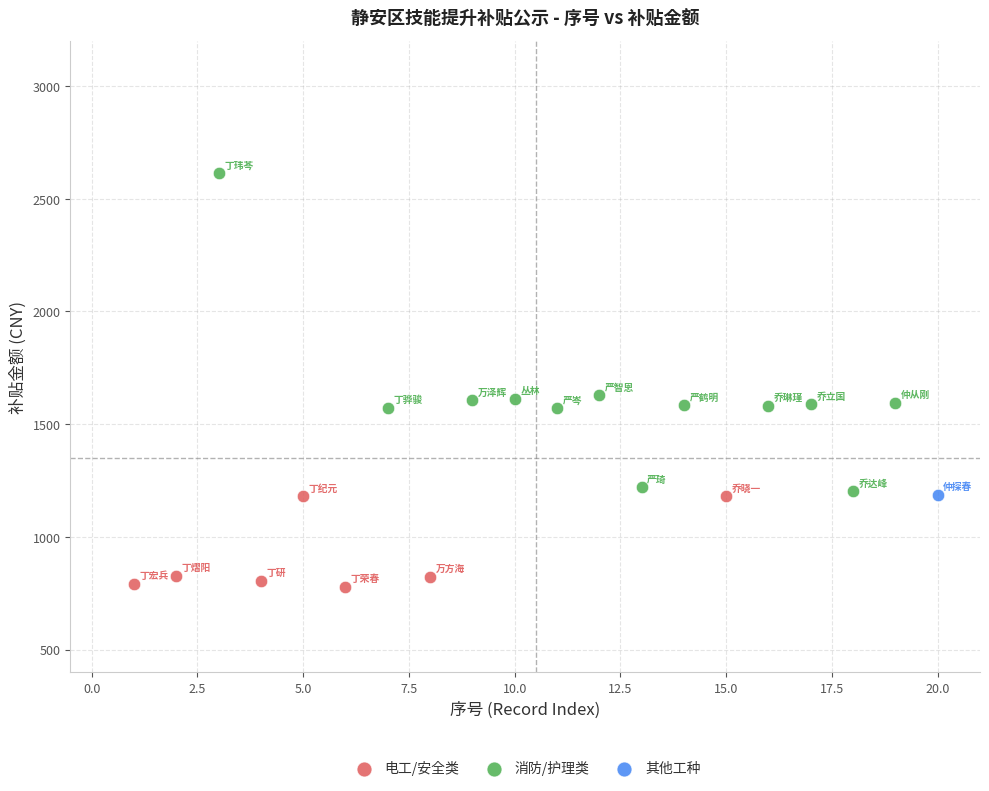

What are all the series names shown in the legend?

电工/安全类, 消防/护理类, 其他工种